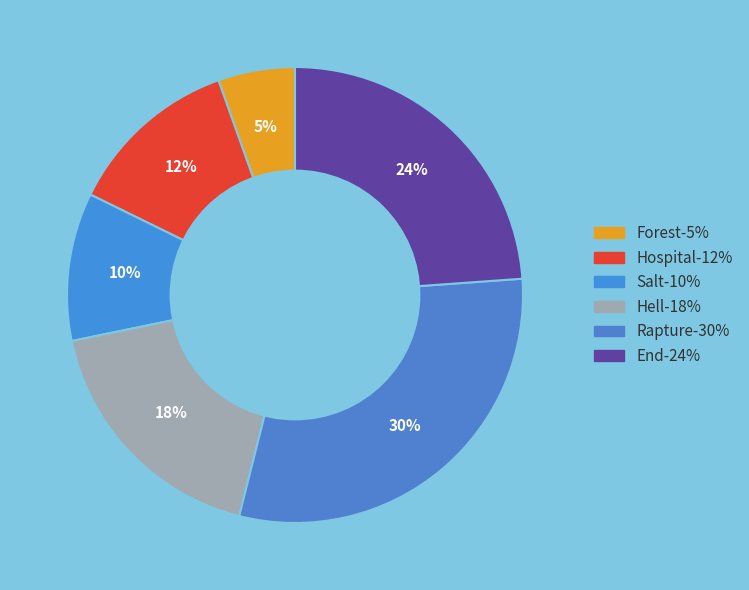

The Hospital slice represents 1% of the pie. True or false?

False